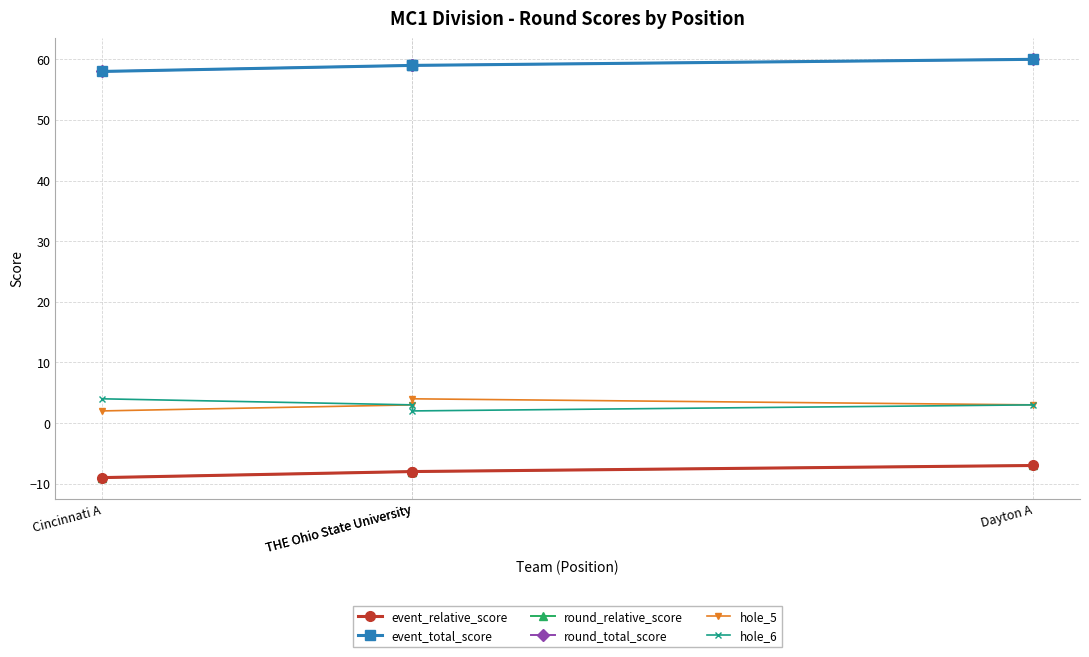

True or false: round_relative_score and event_relative_score cross at least once.

False